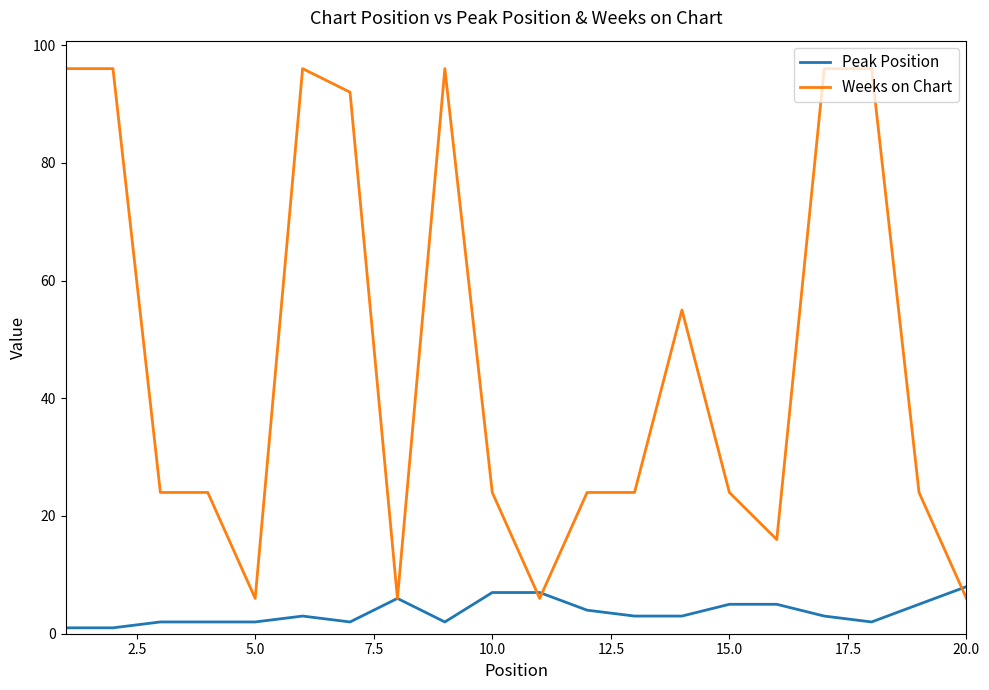

Which series has the widest spread of values?

Weeks on Chart